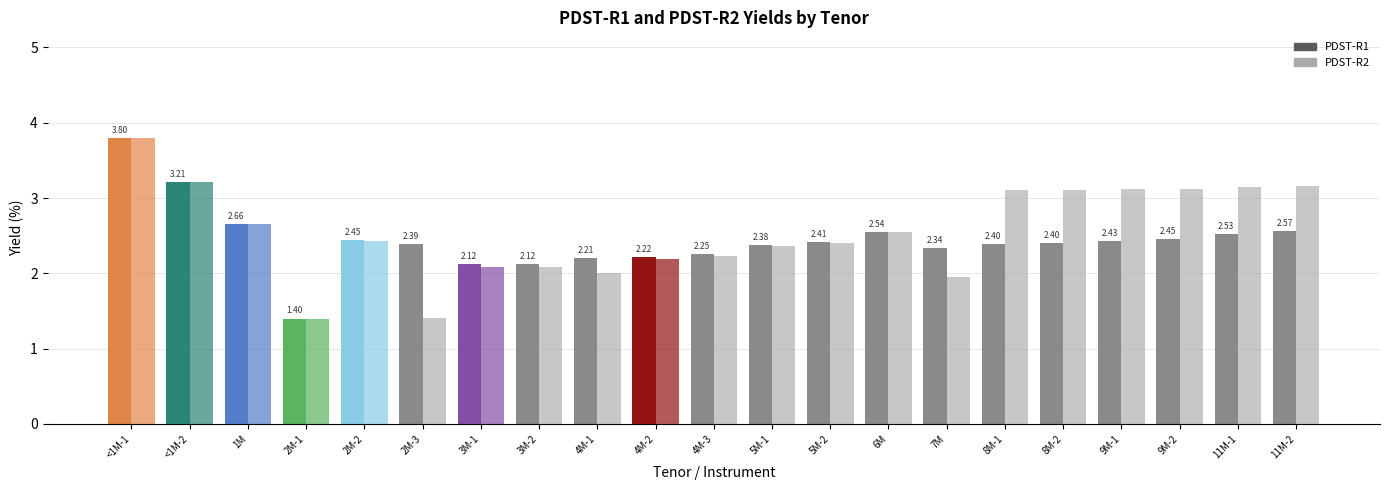

What is the sum of the PDST-R1 values at 2M-1 and 1M?

4.1